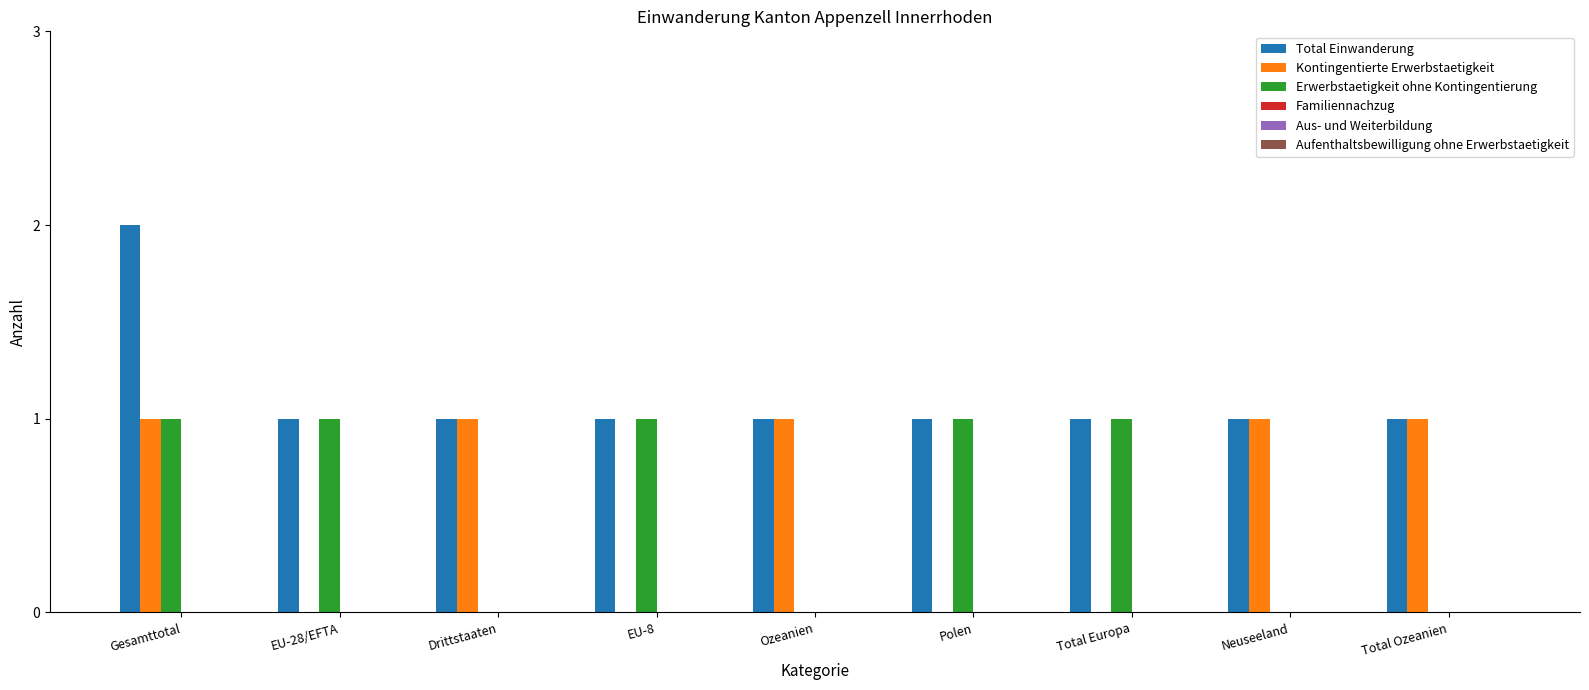

Which series has the largest total across all categories?

Total Einwanderung